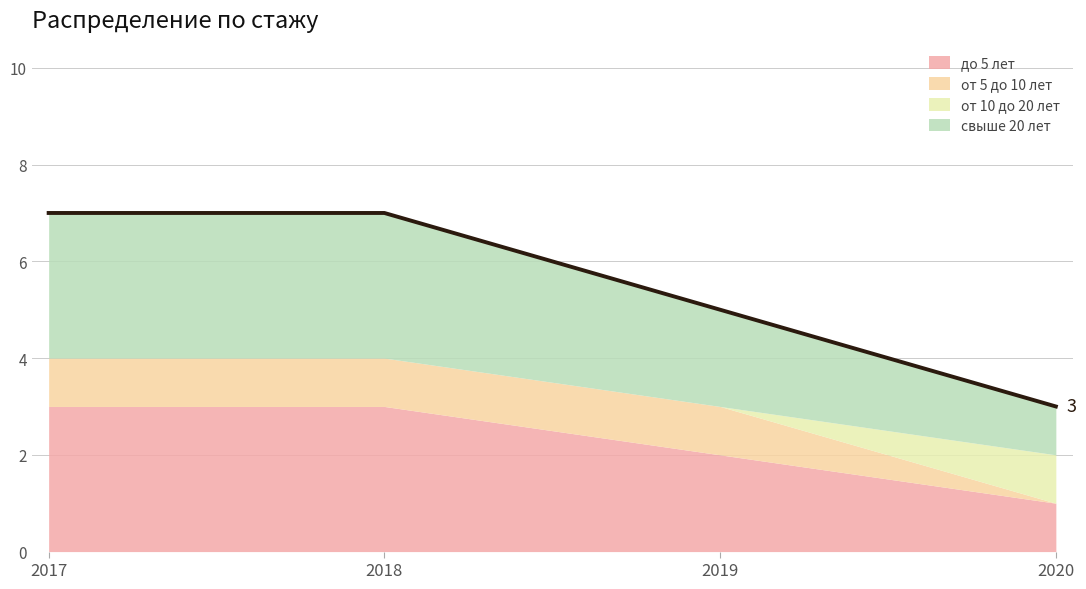

Reading left to right, extract all data points from this chart.

до 5 лет: 2017=3	2018=3	2019=2	2020=1
от 5 до 10 лет: 2017=1	2018=1	2019=1	2020=0
от 10 до 20 лет: 2017=0	2018=0	2019=0	2020=1
свыше 20 лет: 2017=3	2018=3	2019=2	2020=1